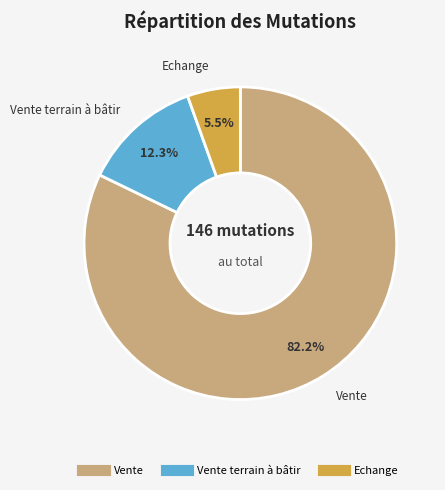

Count the number of slices in the pie.

3